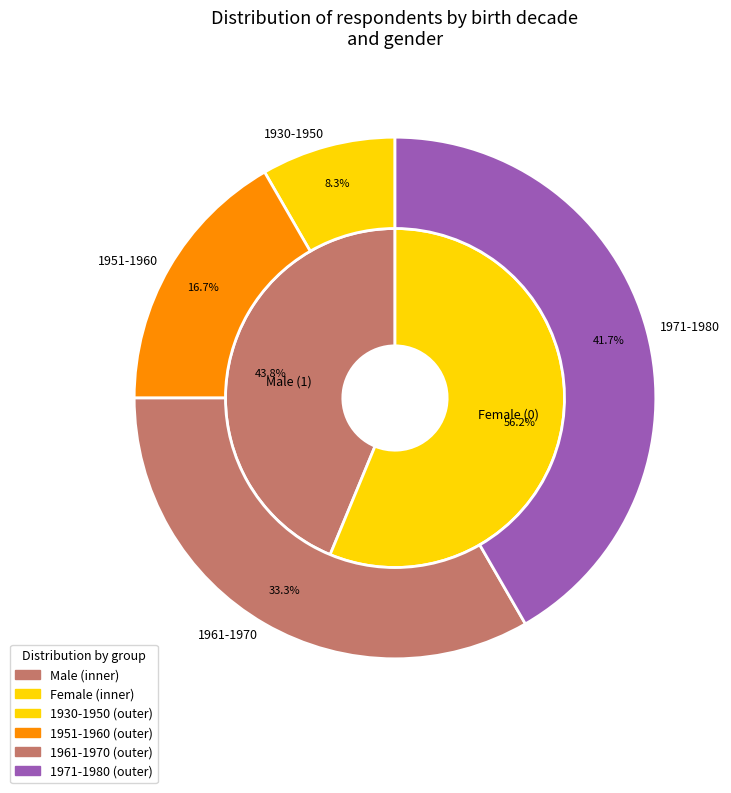

Is it true that 1961 is 1% of the pie?

False